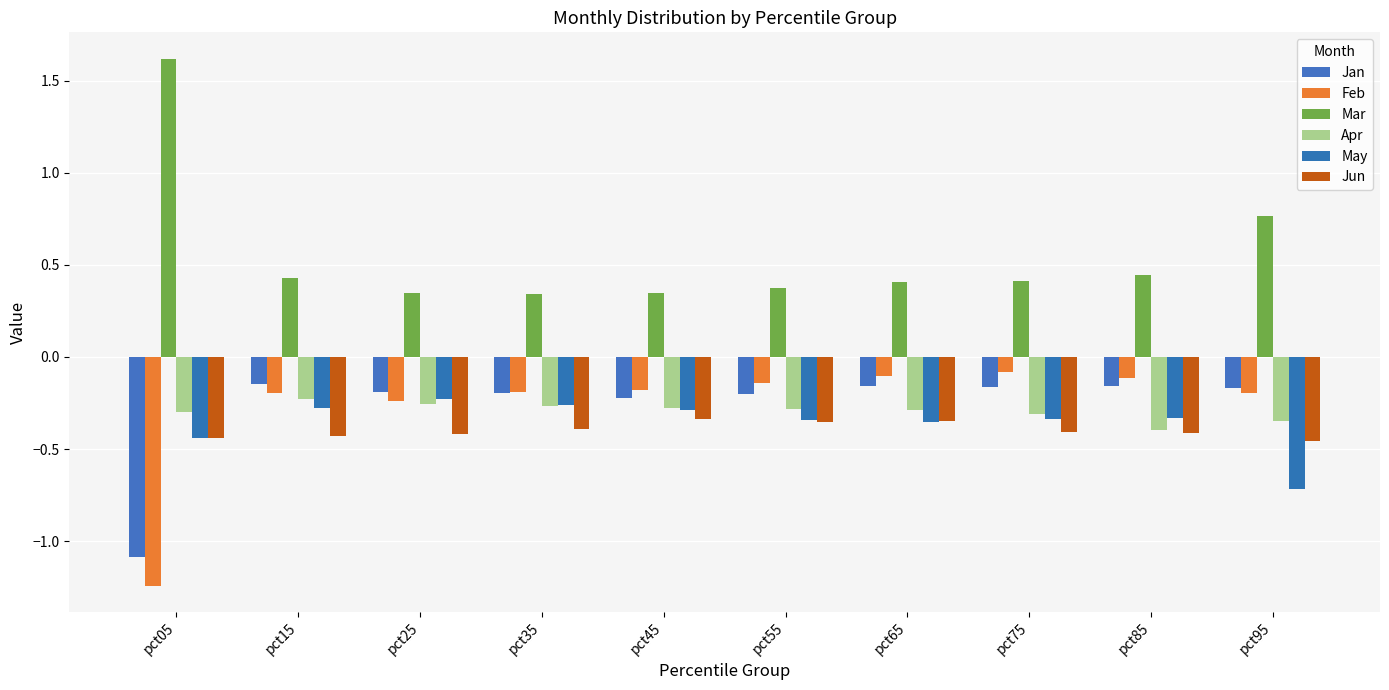

Is it true that Feb equals -0.2 at pct65?

False